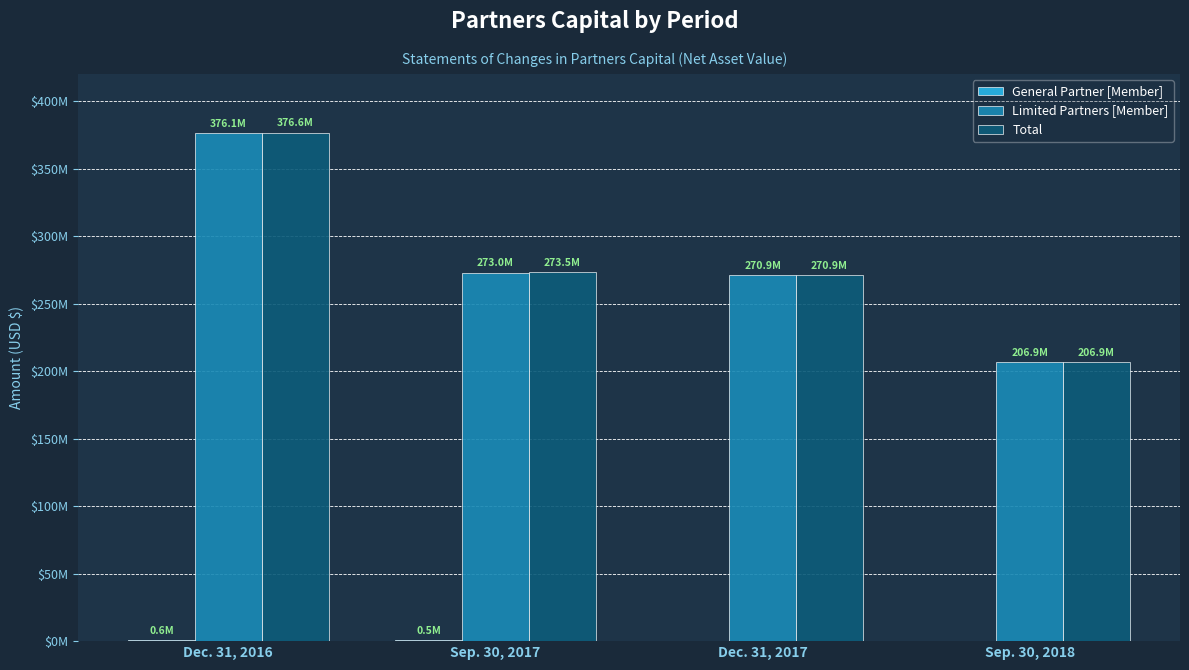

What is the total value across all series at Sep. 30, 2018?

413786940